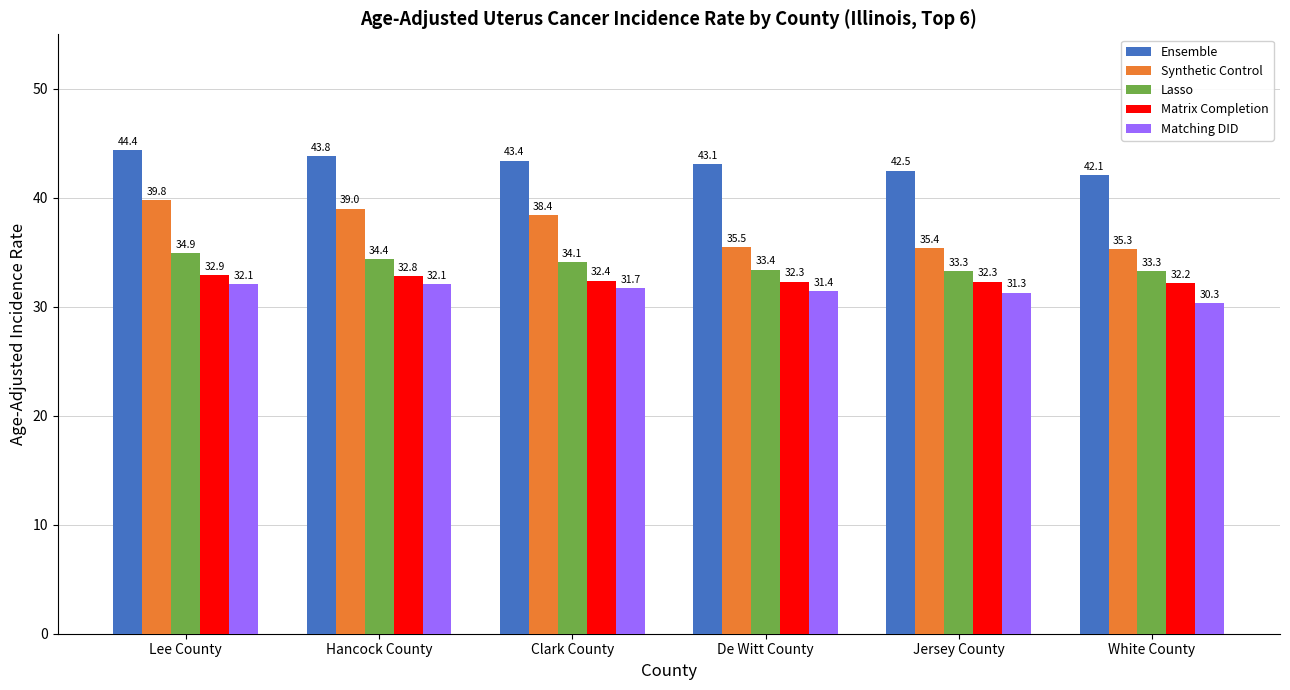

What is the minimum value for Matrix Completion?

32.2